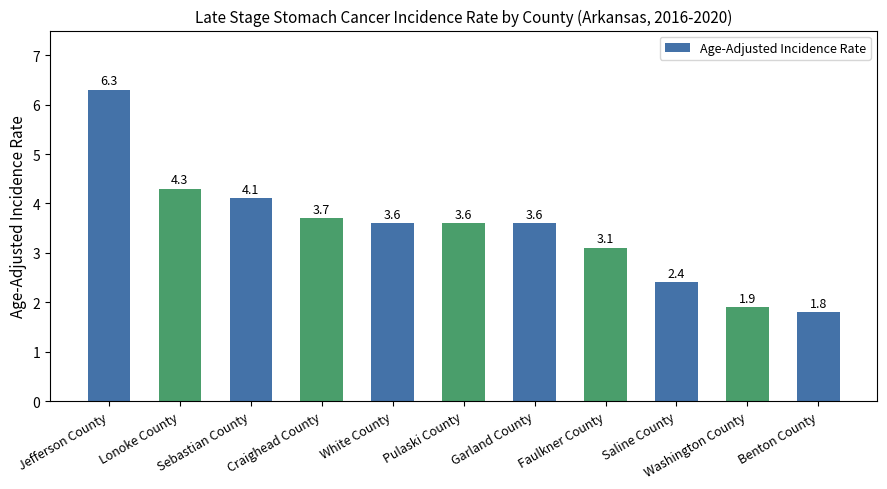

Are the bars horizontal?

No